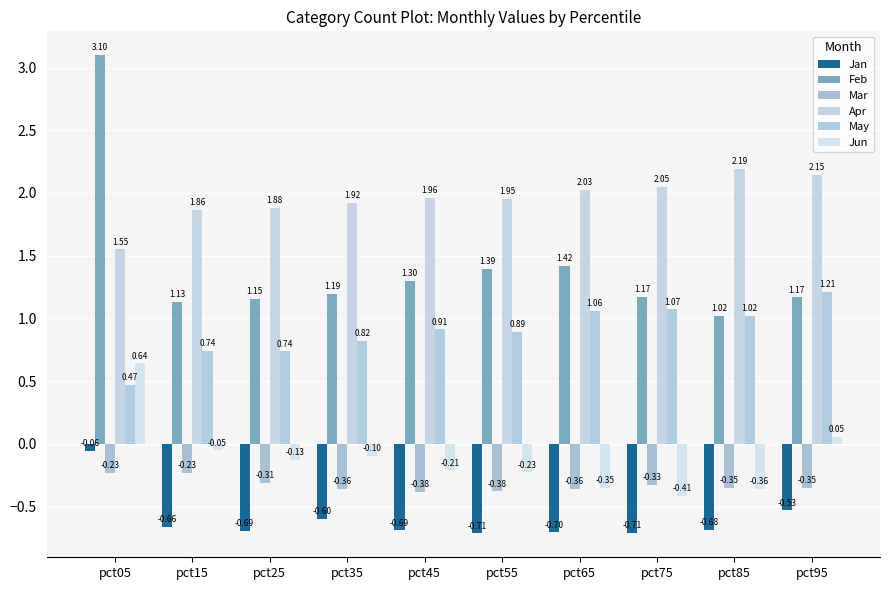

What is the difference between the second highest and second lowest values in the May series?

0.3